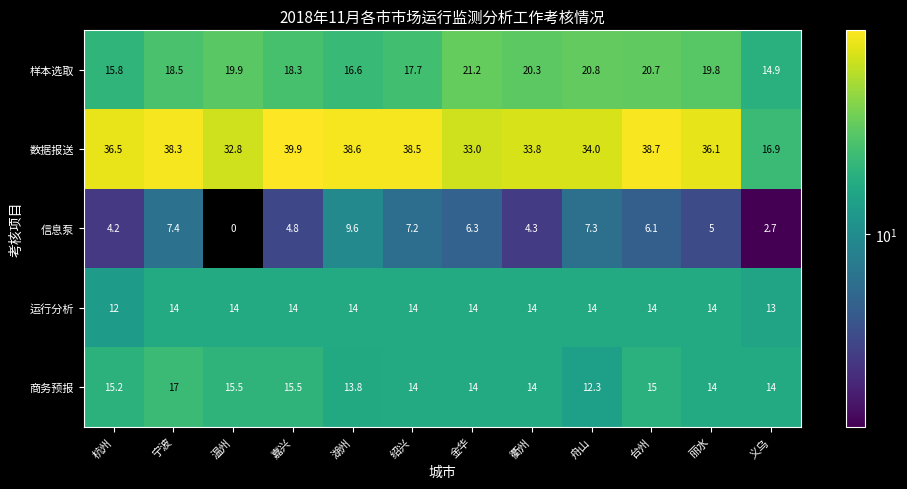

At which category is the sum across all series the highest?

宁波